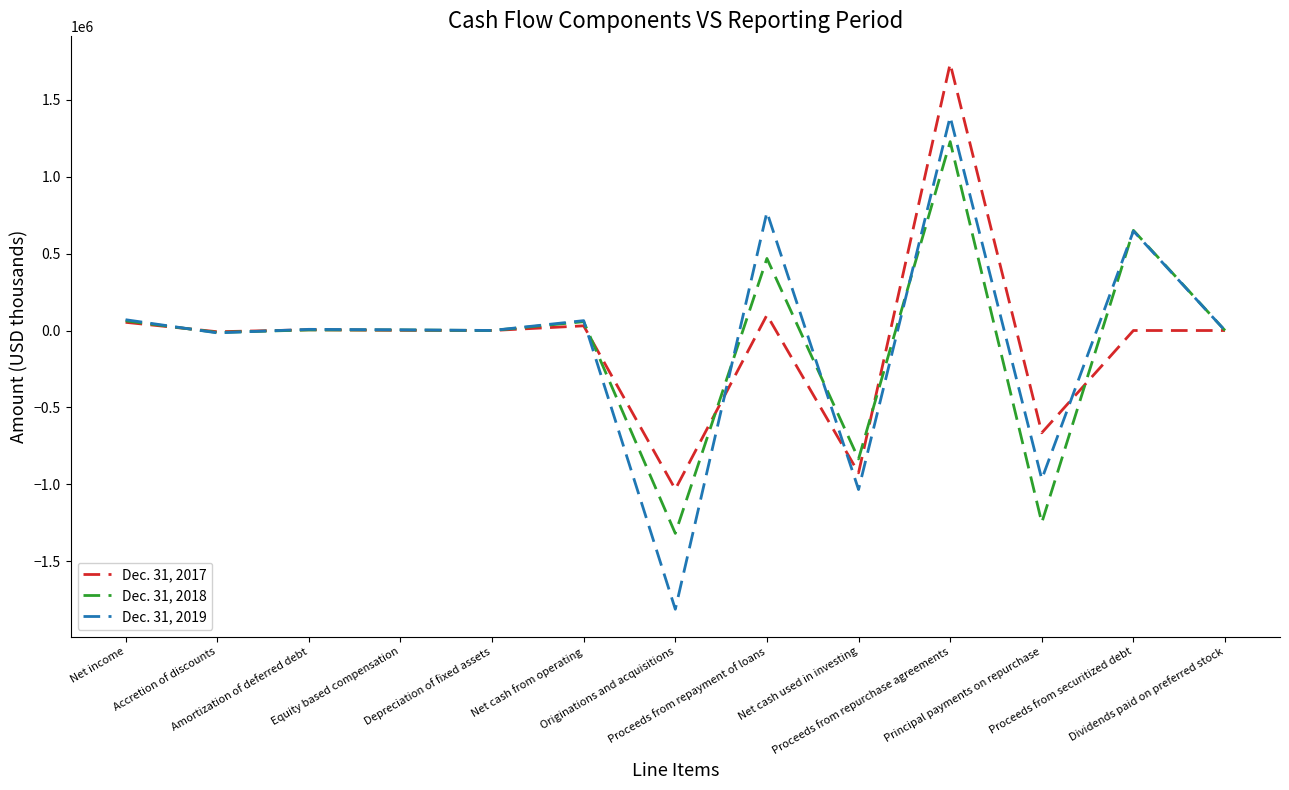

How many lines are shown in the chart?

3